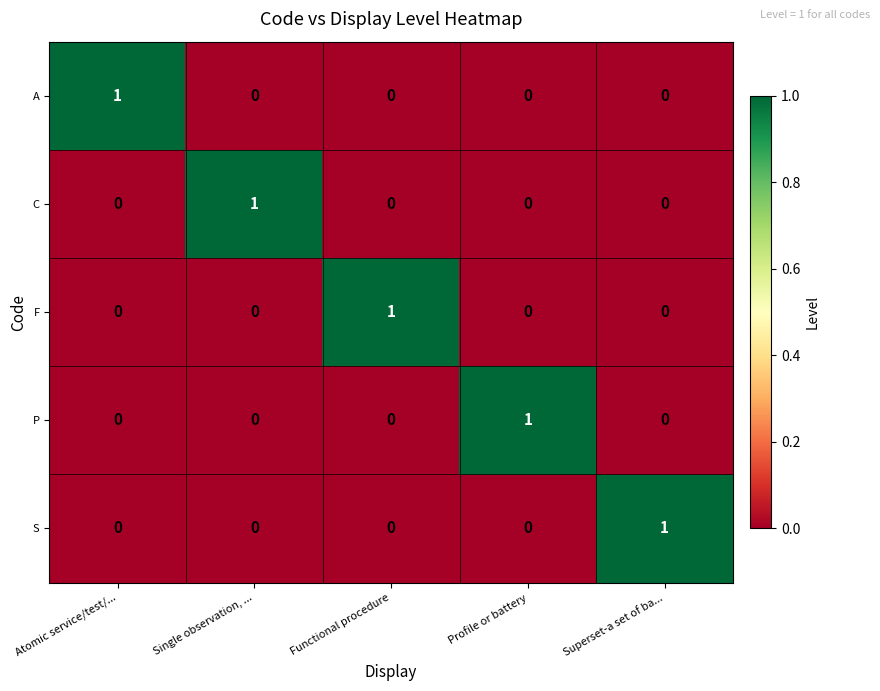

Reading right to left, extract all data points from this chart.

A: 0	0	0	0	1
C: 0	0	0	1	0
F: 0	0	1	0	0
P: 0	1	0	0	0
S: 1	0	0	0	0